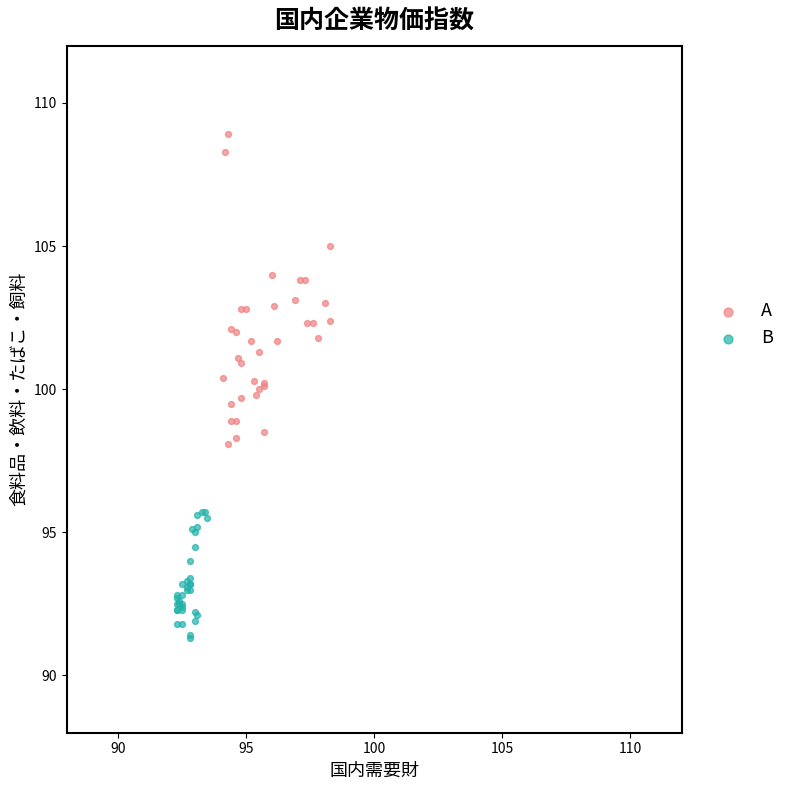

Which series contains the highest Y value?

A